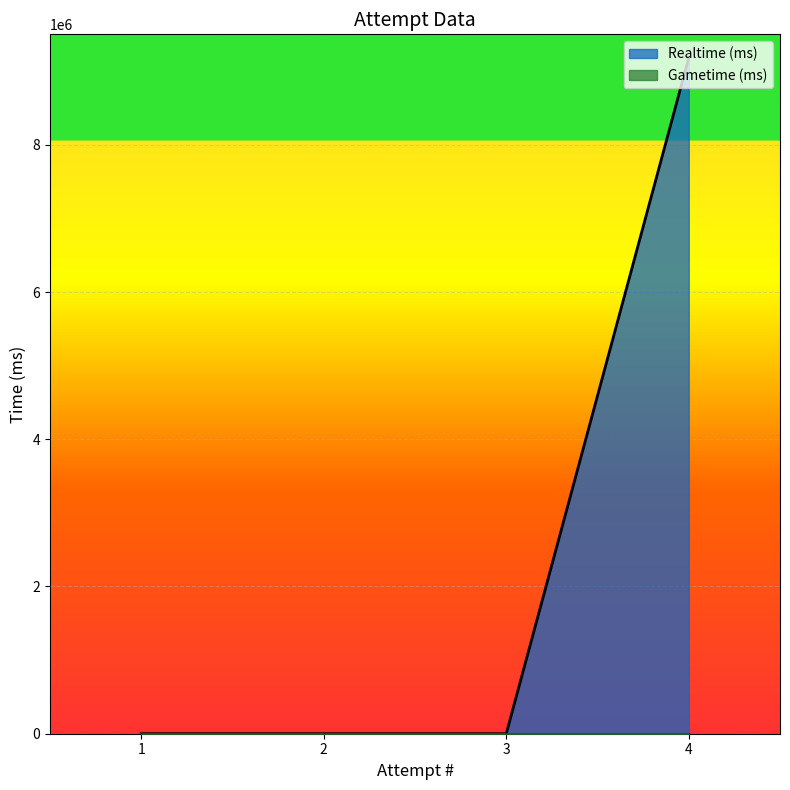

How many data points does each series have?

4